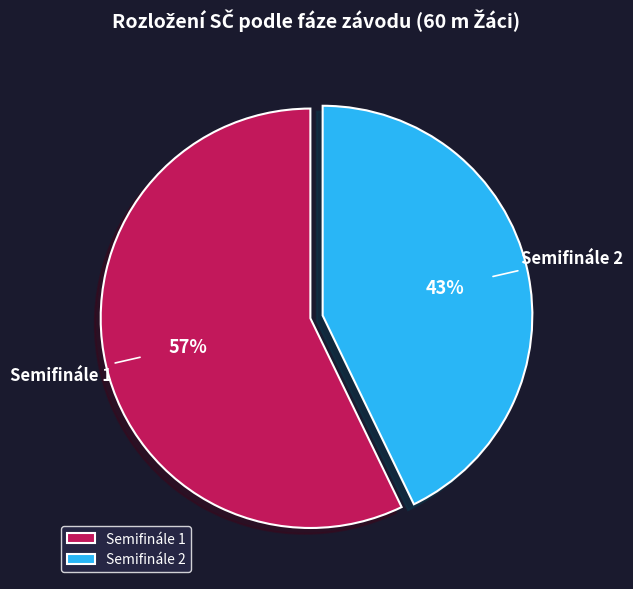

Do Semifinále 2 and Semifinále 1 together represent more than half of the pie?

Yes